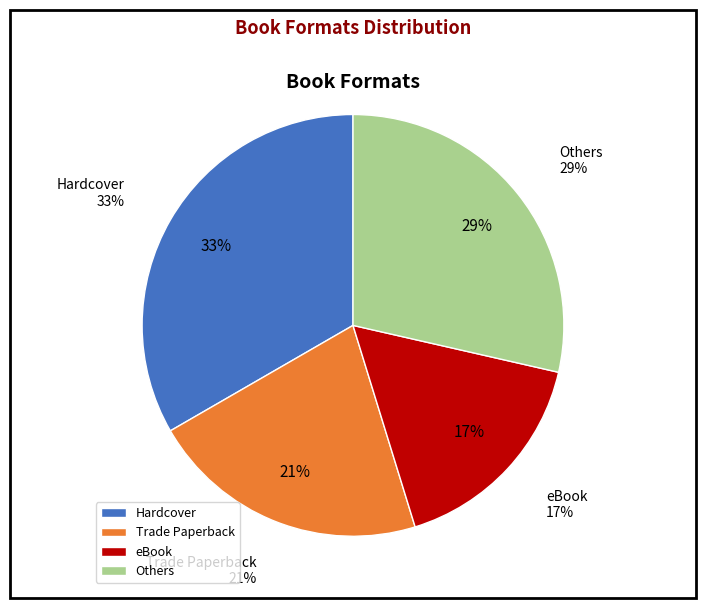

Does Mixed media product account for over 50% of the chart?

No